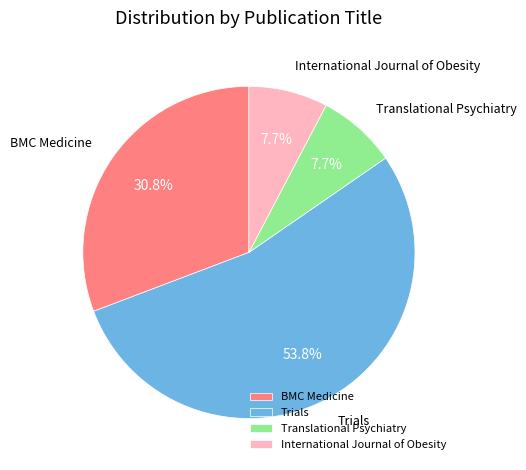

What is the ratio of the value at Translational Psychiatry to the value at International Journal of Obesity?

1.0